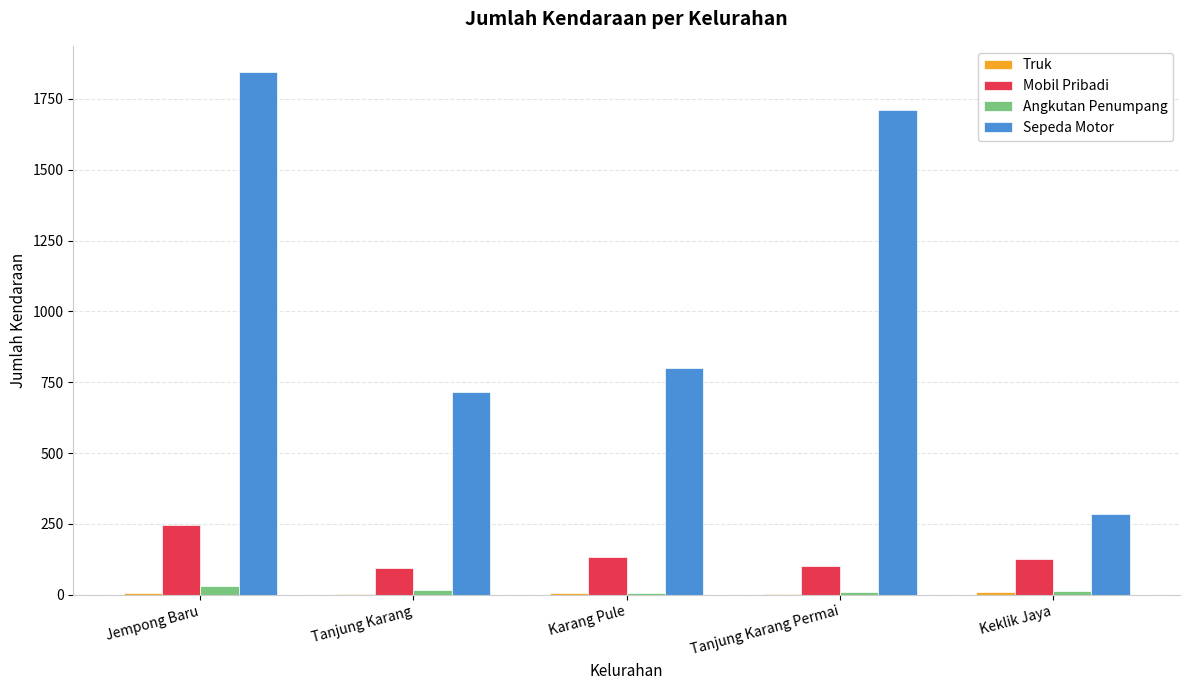

Which series has the largest total across all categories?

Sepeda Motor